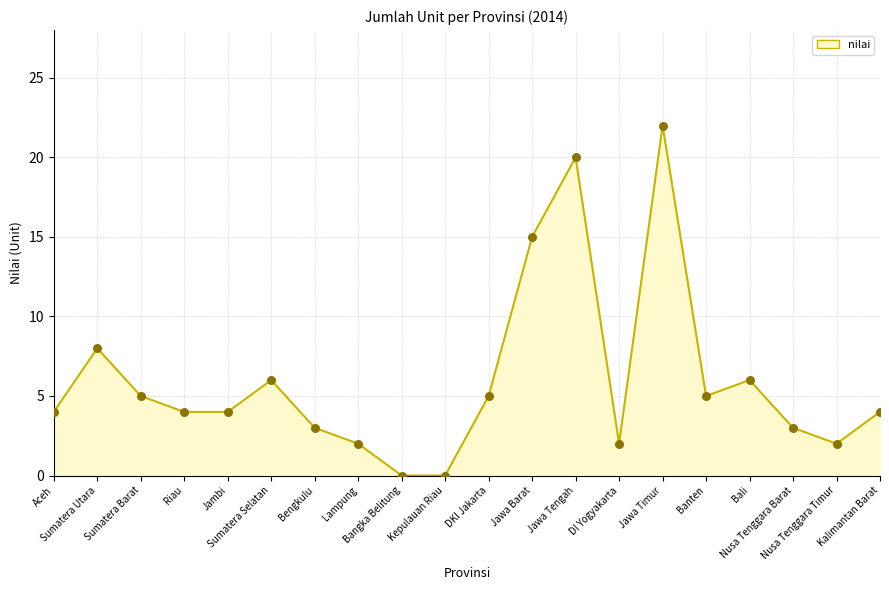

Between Bangka Belitung and Sumatera Utara, which is larger?

Sumatera Utara